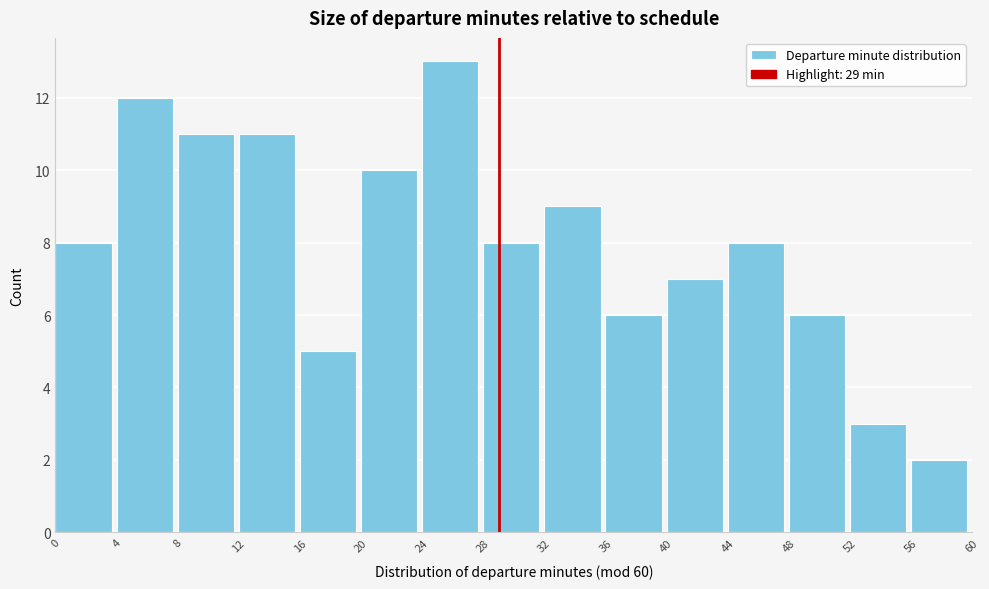

Reading left to right, transcribe this chart: for each bar, give the range it covers on the x-axis and its height. The values are not printed on the chart, so give them approximately, as read against the axis.

0 to 4: 8
4 to 8: 12
8 to 12: 11
12 to 16: 11
16 to 20: 5
20 to 24: 10
24 to 28: 13
28 to 32: 8
32 to 36: 9
36 to 40: 6
40 to 44: 7
44 to 48: 8
48 to 52: 6
52 to 56: 3
56 to 60: 2